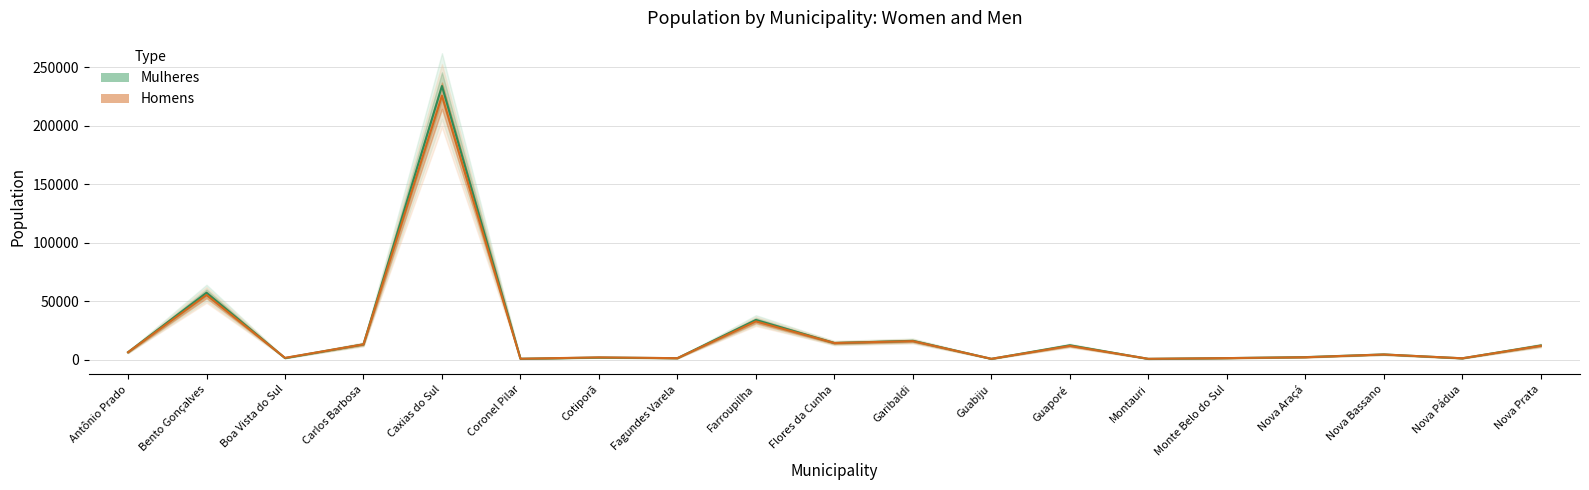

Which series has the largest total across all categories?

Mulheres